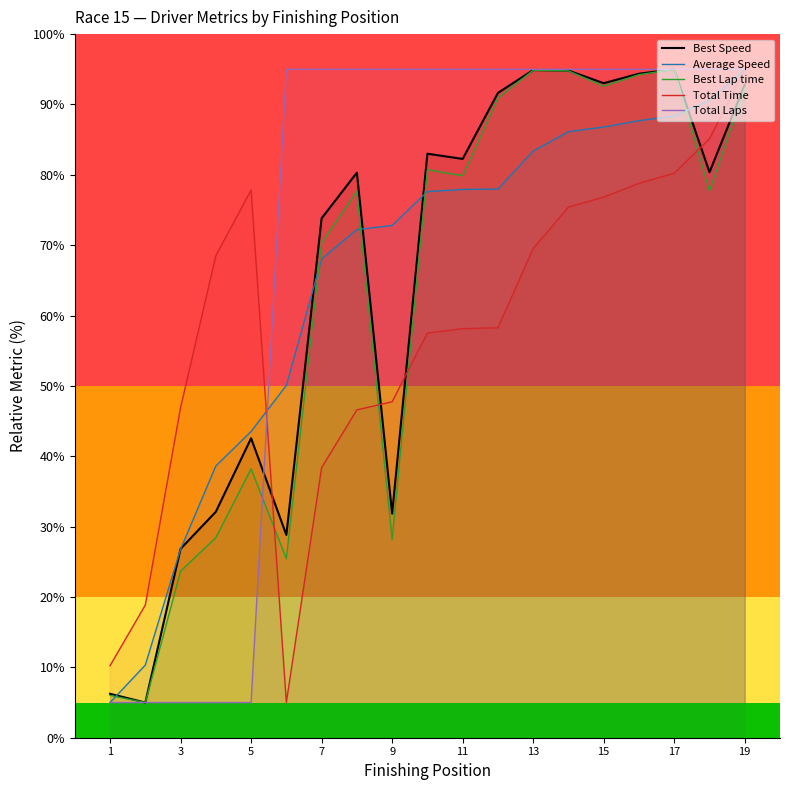

Between 7 and 15, which series saw the biggest shift?

Total Time